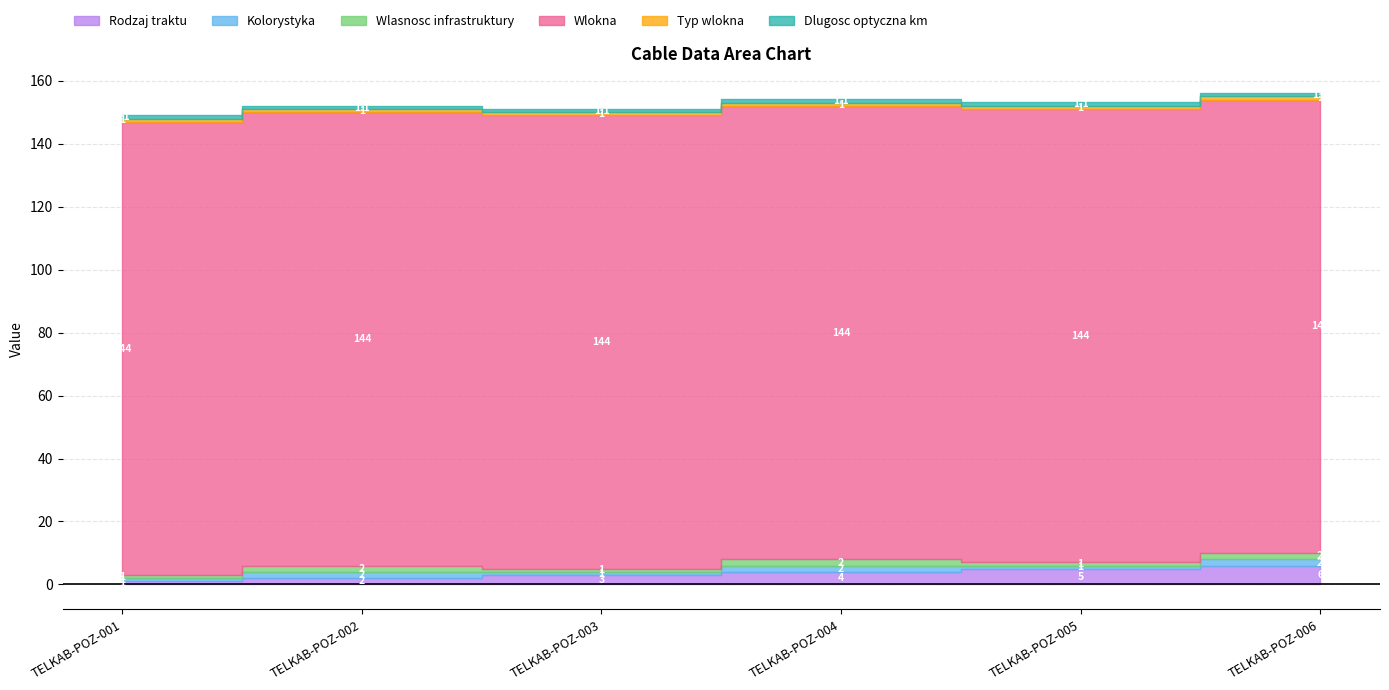

What is the difference between the Rodzaj traktu values at TELKAB-POZ-001 and TELKAB-POZ-006?

5.0